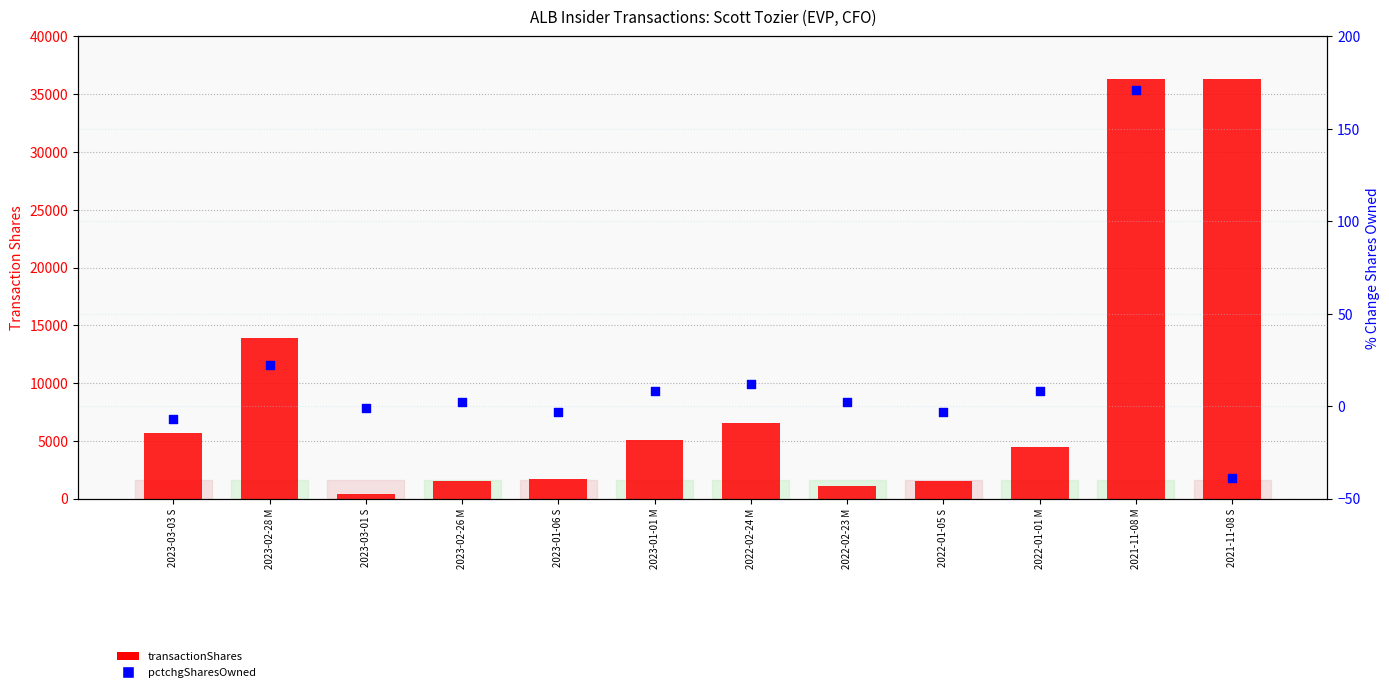

Which series has the widest spread of Y values?

transactionShares